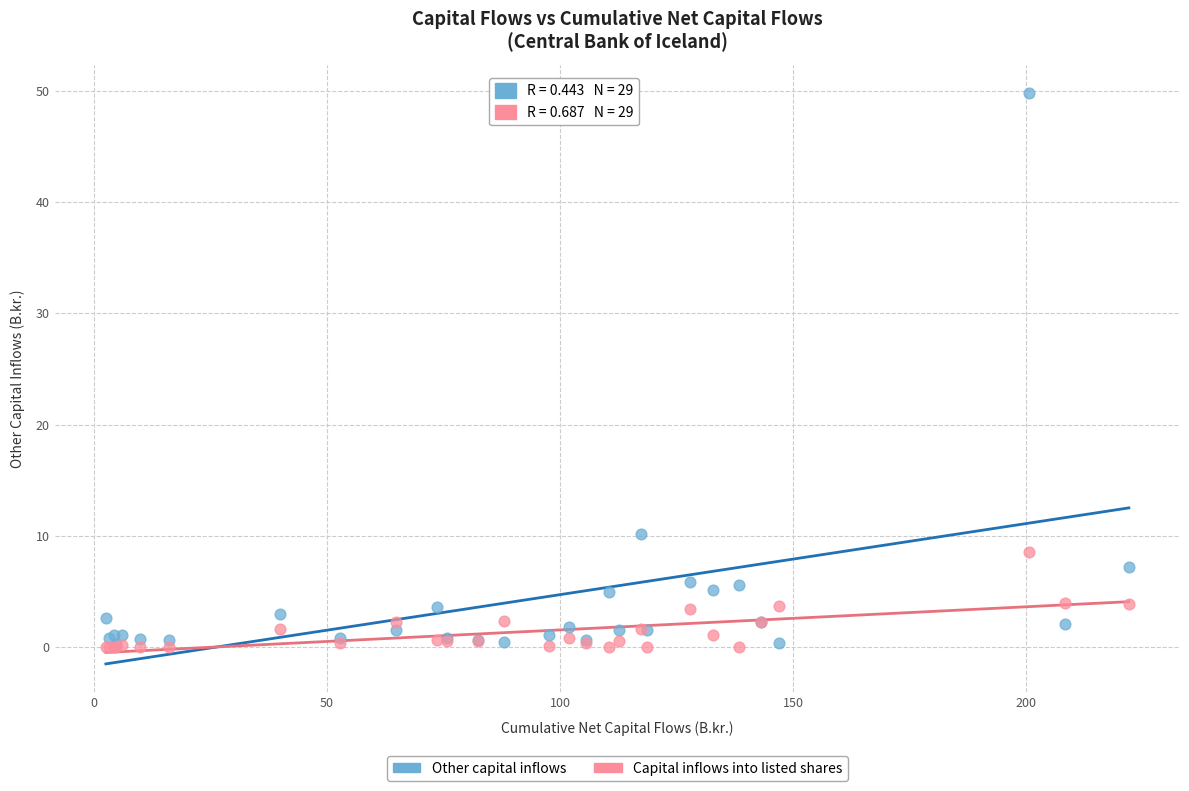

Across all series, what Y value is closest to 24?

10.2